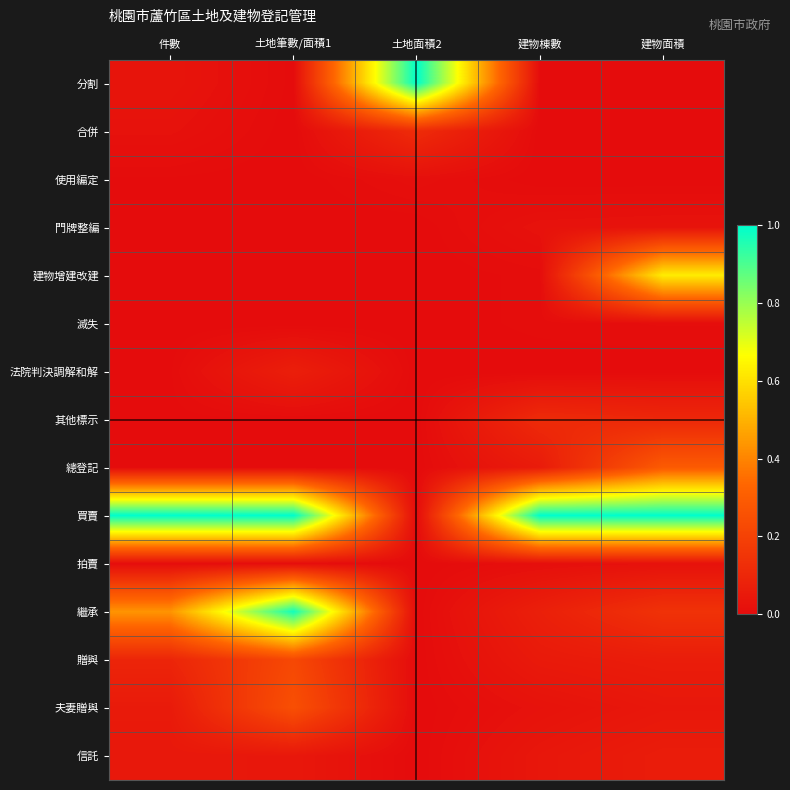

Reading right to left, what are all the values shown in this chart?

分割: 建物面積=0.0	建物棟數=0.0	土地面積2=1.0	土地筆數/面積1=0.0	件數=0.0
合併: 建物面積=0.0	建物棟數=0.0	土地面積2=0.1	土地筆數/面積1=0.0	件數=0.0
使用編定: 建物面積=0.0	建物棟數=0.0	土地面積2=0.0	土地筆數/面積1=0.0	件數=0.0
門牌整編: 建物面積=0.0	建物棟數=0.0	土地面積2=0.0	土地筆數/面積1=0.0	件數=0.0
建物增建改建: 建物面積=0.6	建物棟數=0.0	土地面積2=0.0	土地筆數/面積1=0.0	件數=0.0
滅失: 建物面積=0.0	建物棟數=0.0	土地面積2=0.0	土地筆數/面積1=0.0	件數=0.0
法院判決調解和解: 建物面積=0.0	建物棟數=0.0	土地面積2=0.0	土地筆數/面積1=0.1	件數=0.0
其他標示: 建物面積=0.1	建物棟數=0.1	土地面積2=0.0	土地筆數/面積1=0.0	件數=0.0
總登記: 建物面積=0.3	建物棟數=0.1	土地面積2=0.0	土地筆數/面積1=0.0	件數=0.0
買賣: 建物面積=1.0	建物棟數=1.0	土地面積2=0.0	土地筆數/面積1=1.0	件數=1.0
拍賣: 建物面積=0.0	建物棟數=0.0	土地面積2=0.0	土地筆數/面積1=0.0	件數=0.0
繼承: 建物面積=0.1	建物棟數=0.1	土地面積2=0.0	土地筆數/面積1=1.0	件數=0.4
贈與: 建物面積=0.1	建物棟數=0.1	土地面積2=0.0	土地筆數/面積1=0.2	件數=0.1
夫妻贈與: 建物面積=0.0	建物棟數=0.0	土地面積2=0.0	土地筆數/面積1=0.3	件數=0.1
信託: 建物面積=0.1	建物棟數=0.0	土地面積2=0.0	土地筆數/面積1=0.0	件數=0.0